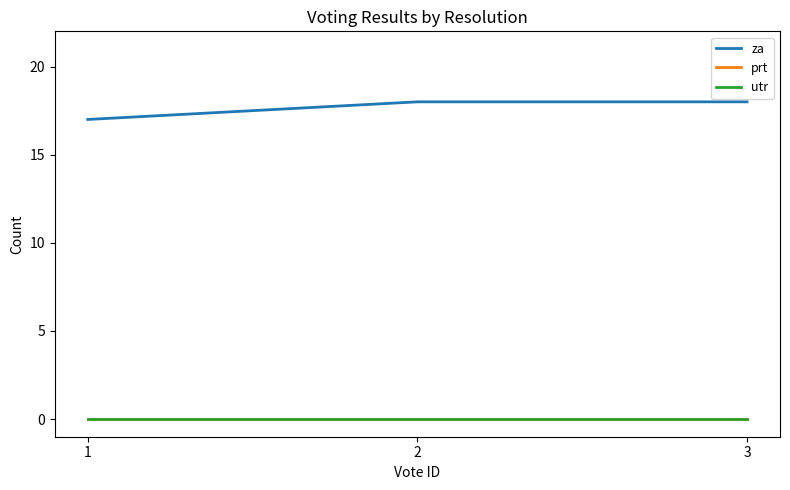

Which label corresponds to the largest value in the chart?

2